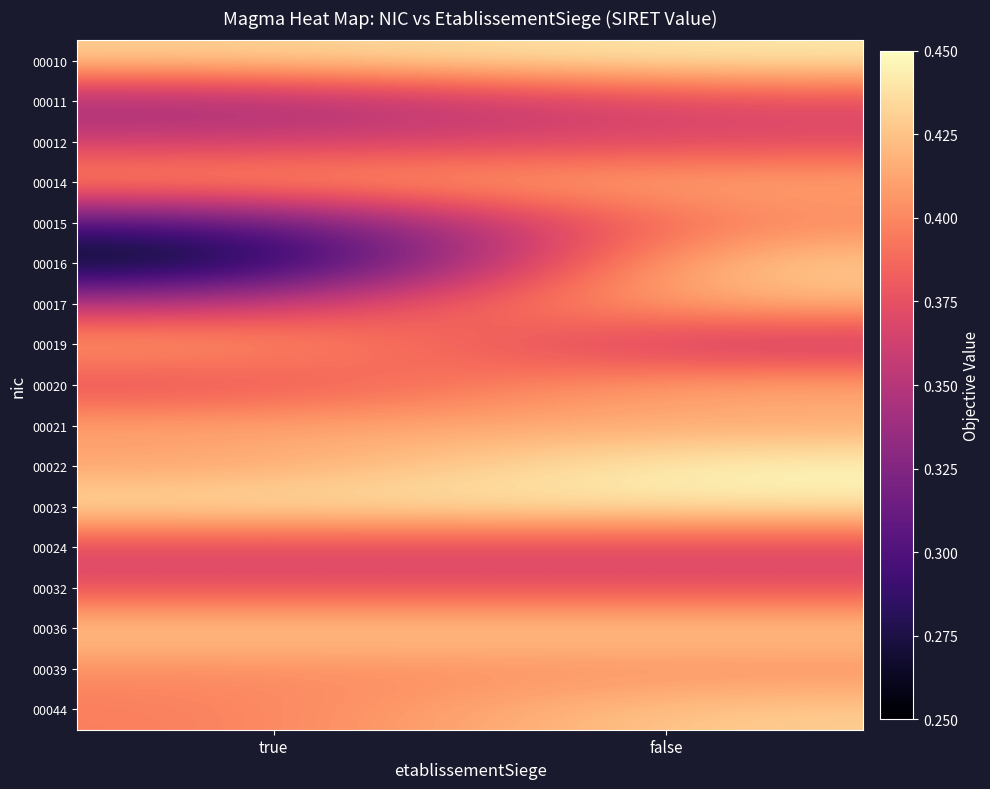

Which series changed the most between true and false?

00016